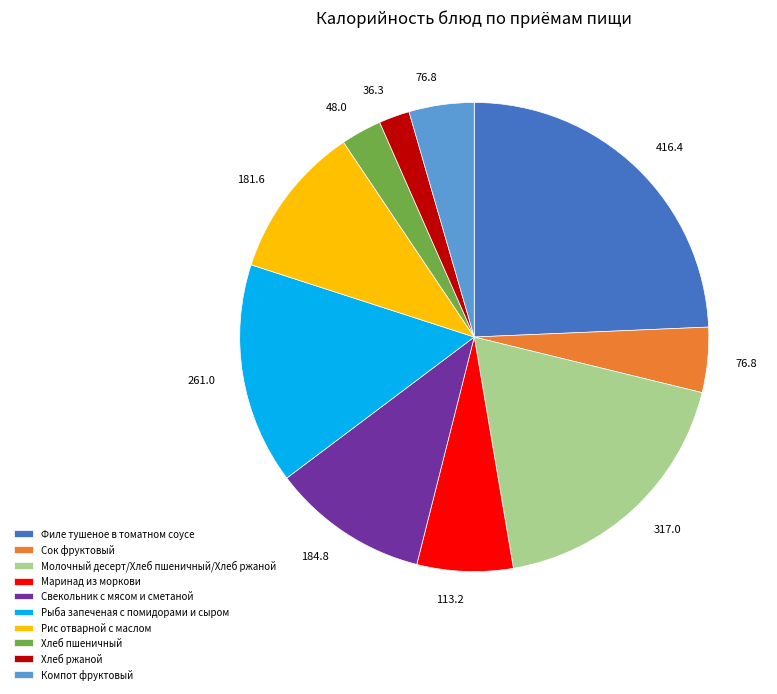

Does Свекольник с мясом и сметаной represent more than half of the total?

No